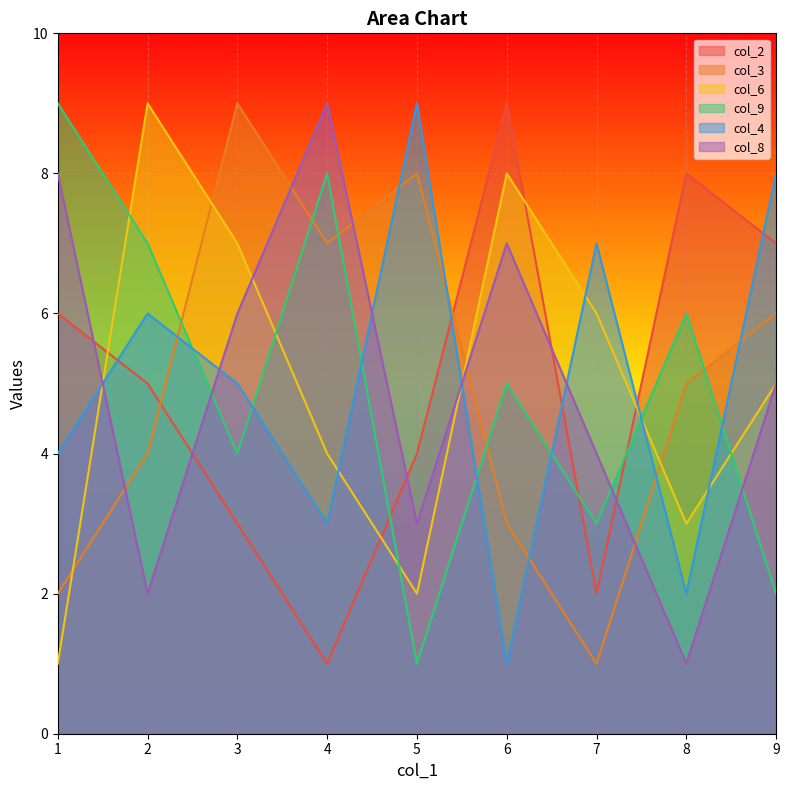

Where does the col_6 series first go above 5?

2